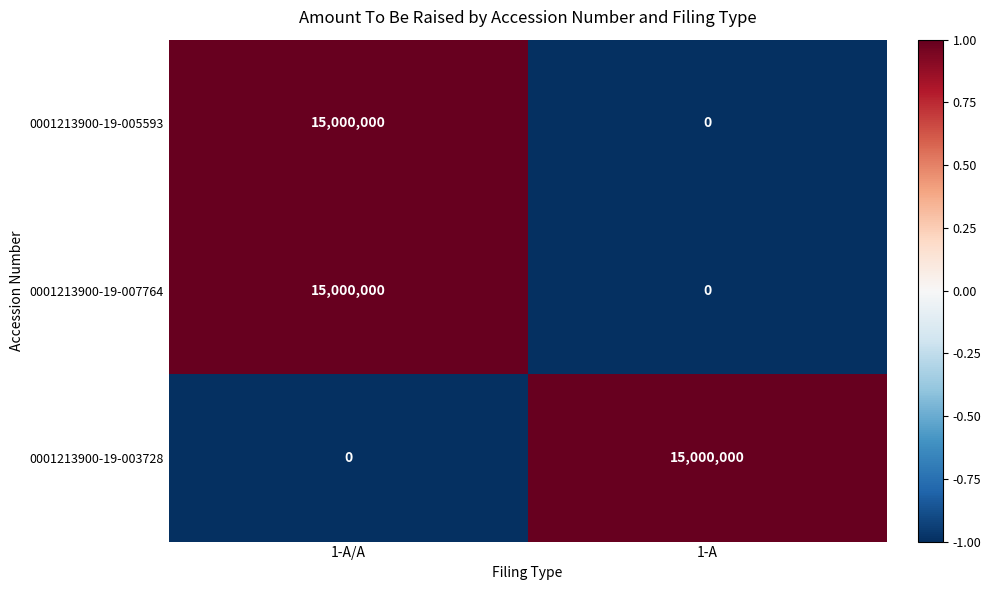

Reading right to left, transcribe all the data shown in this chart.

0001213900-19-005593: 0	15000000
0001213900-19-007764: 0	15000000
0001213900-19-003728: 15000000	0